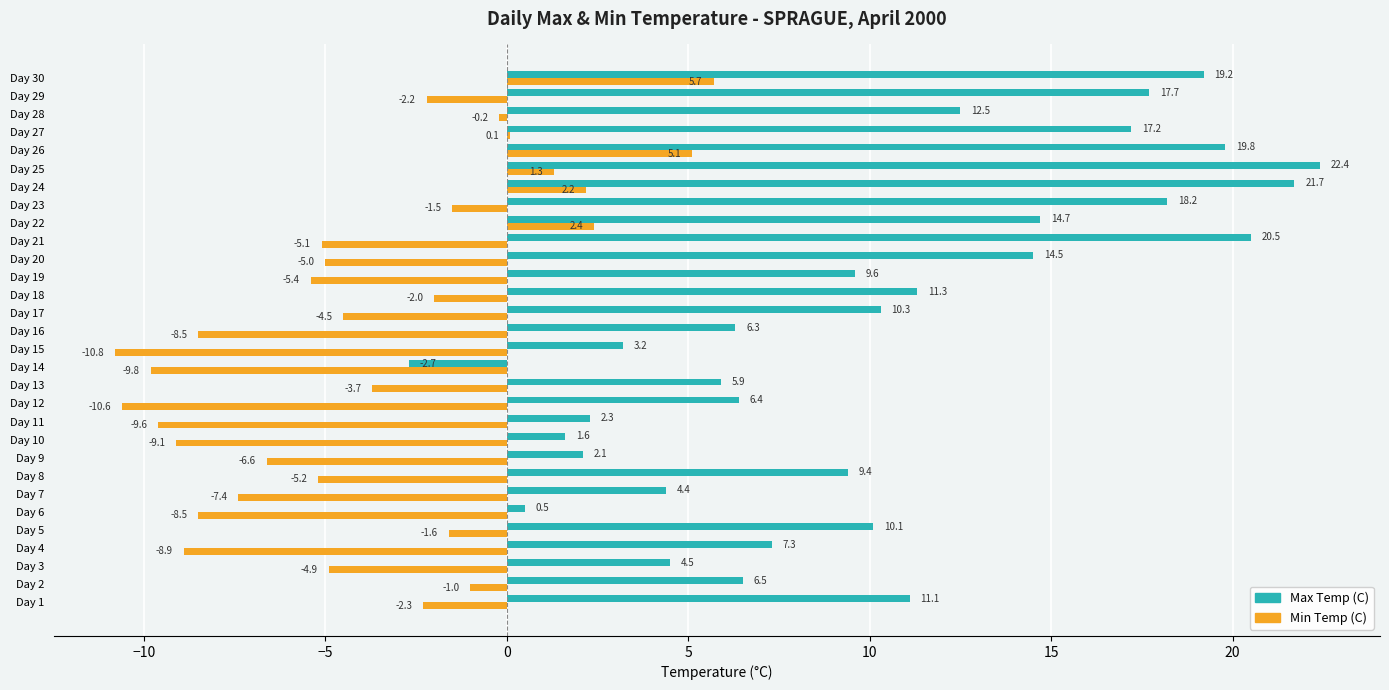

What are all the series names shown in the legend?

Max Temp (C), Min Temp (C)